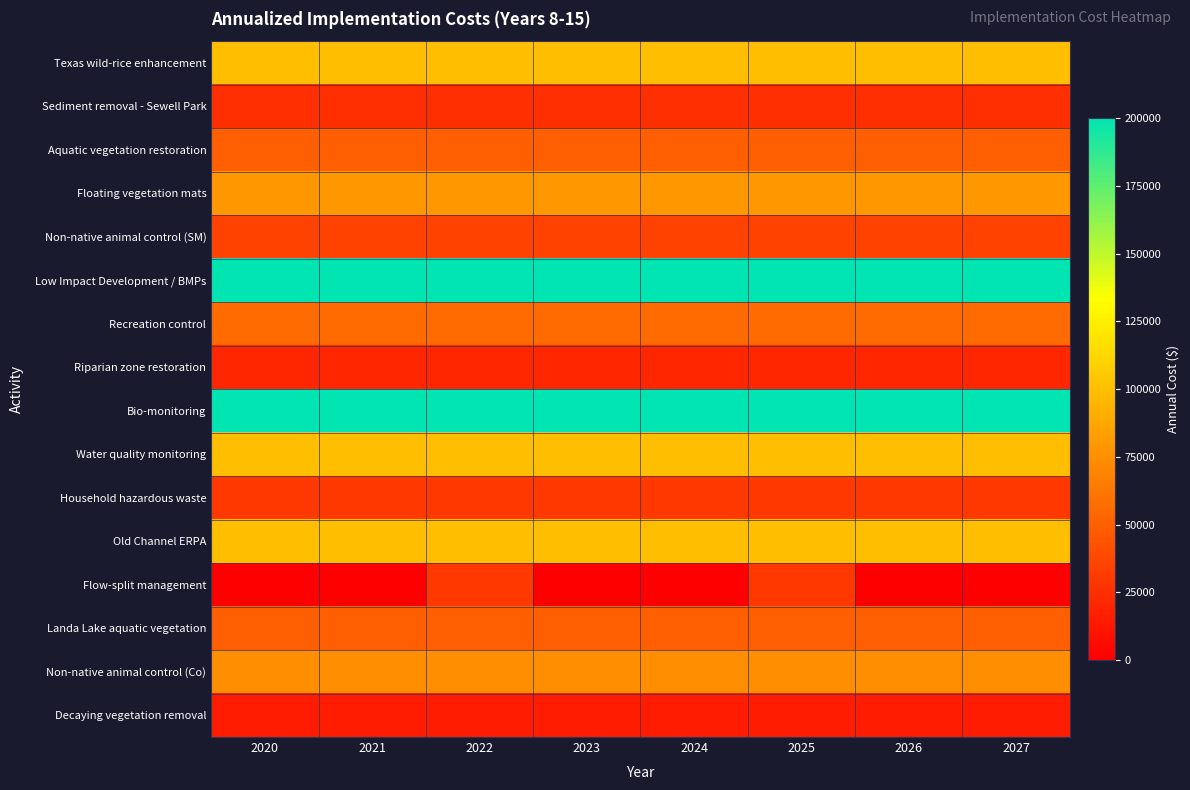

What is the spread (max minus min) of values at 2025?

185000